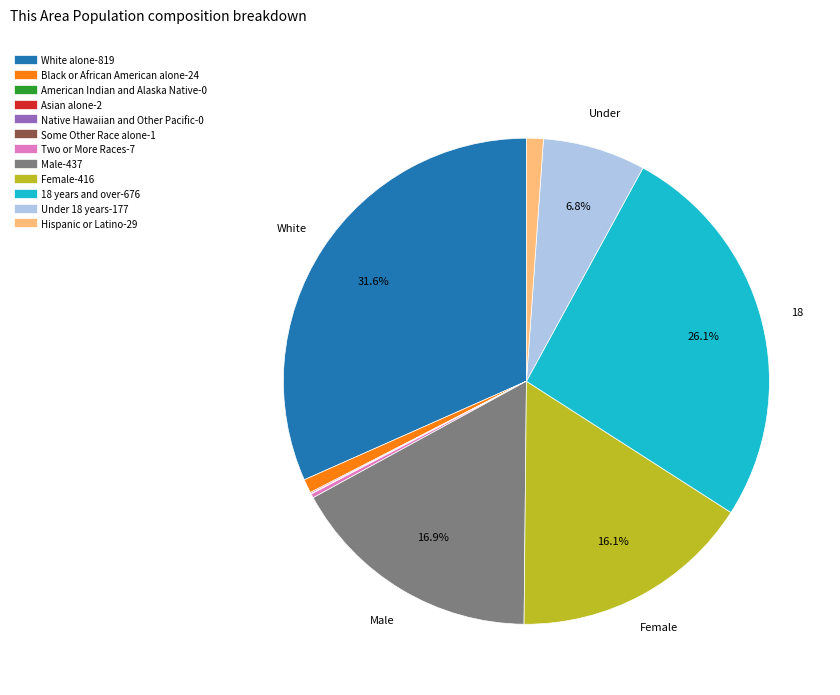

To the nearest percent, what is the difference between the Male and White alone slice percentages?

15%